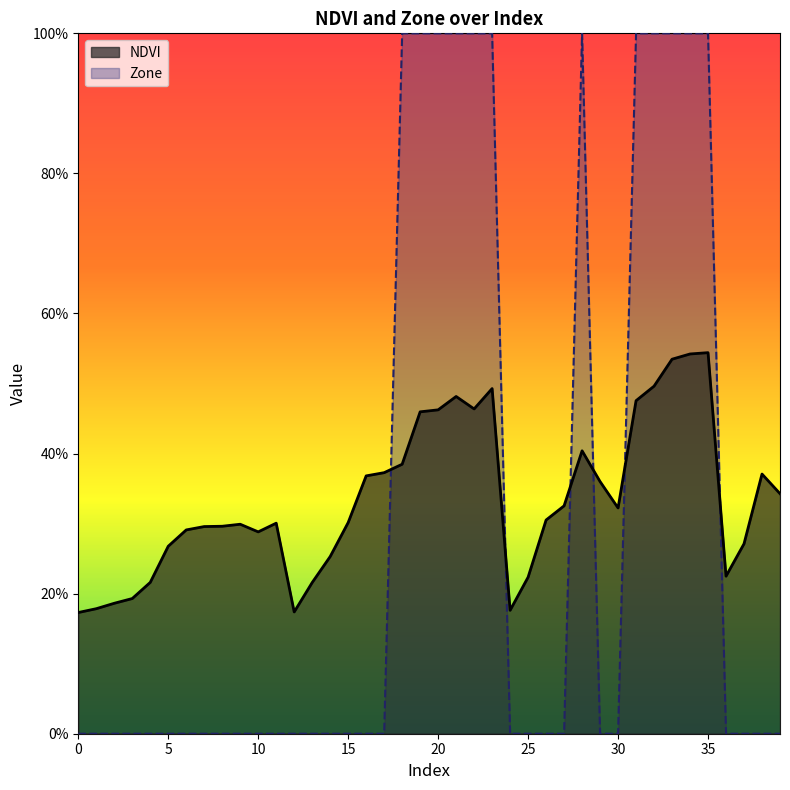

Reading right to left, what are all the values shown in this chart?

NDVI: 39=0.3	38=0.4	37=0.3	36=0.2	35=0.5	34=0.5	33=0.5	32=0.5	31=0.5	30=0.3	29=0.4	28=0.4	27=0.3	26=0.3	25=0.2	24=0.2	23=0.5	22=0.5	21=0.5	20=0.5	19=0.5	18=0.4	17=0.4	16=0.4	15=0.3	14=0.3	13=0.2	12=0.2	11=0.3	10=0.3	9=0.3	8=0.3	7=0.3	6=0.3	5=0.3	4=0.2	3=0.2	2=0.2	1=0.2	0=0.2
Zone: 39=0.0	38=0.0	37=0.0	36=0.0	35=1.0	34=1.0	33=1.0	32=1.0	31=1.0	30=0.0	29=0.0	28=1.0	27=0.0	26=0.0	25=0.0	24=0.0	23=1.0	22=1.0	21=1.0	20=1.0	19=1.0	18=1.0	17=0.0	16=0.0	15=0.0	14=0.0	13=0.0	12=0.0	11=0.0	10=0.0	9=0.0	8=0.0	7=0.0	6=0.0	5=0.0	4=0.0	3=0.0	2=0.0	1=0.0	0=0.0